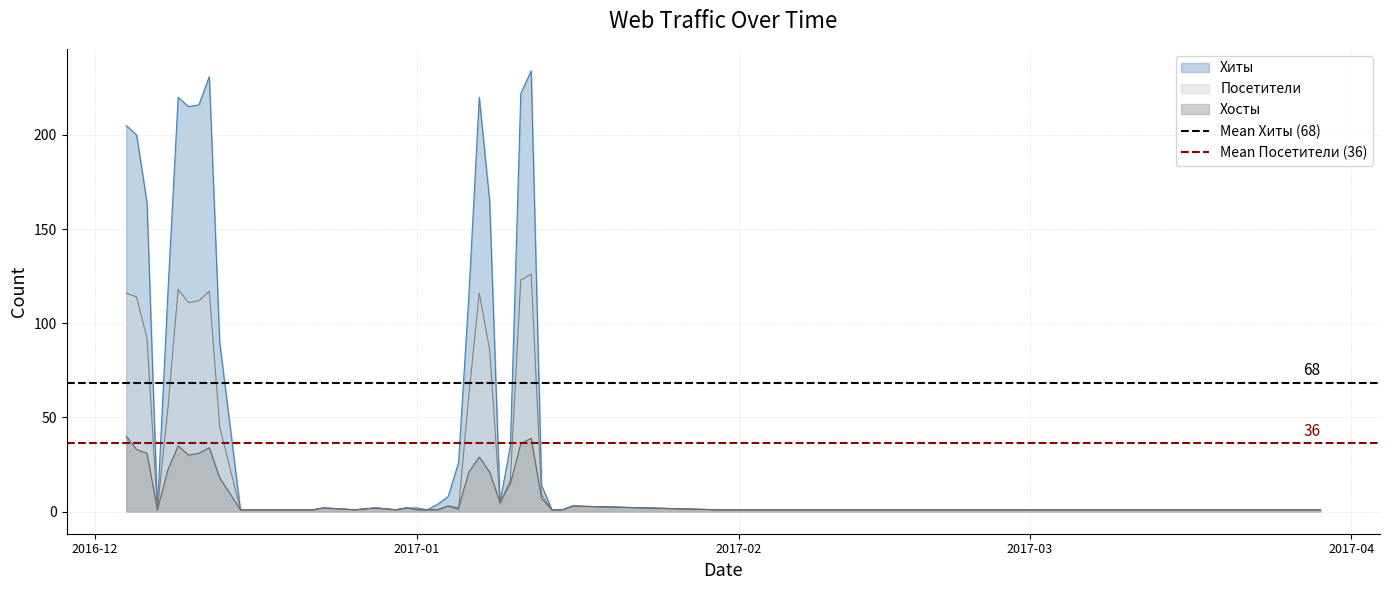

At which label does Mean Хиты (68) reach its minimum?

2016-12